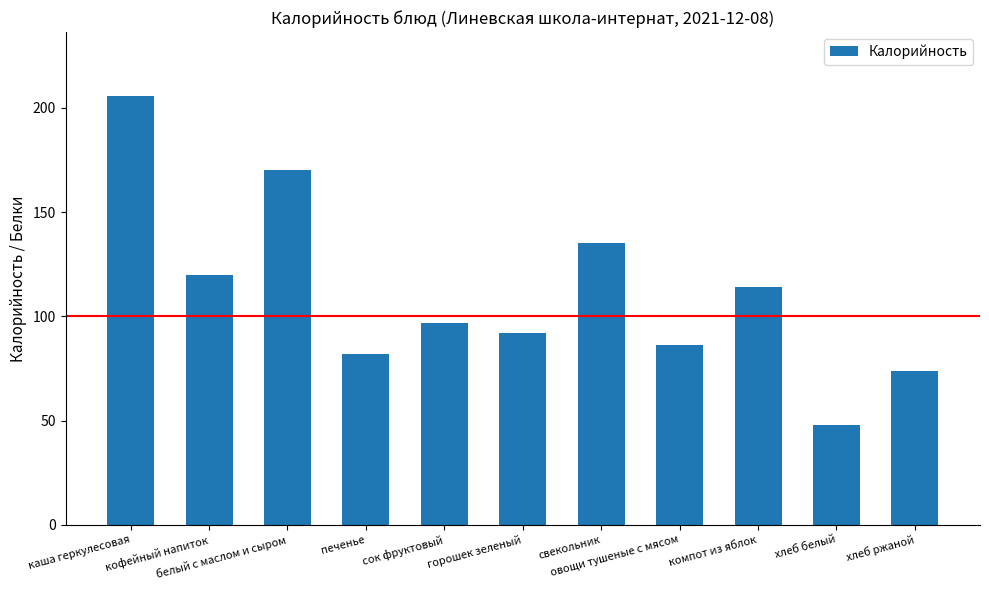

Approximately how many times larger is the value at горошек зеленый compared to овощи тушеные с мясом?

1.1